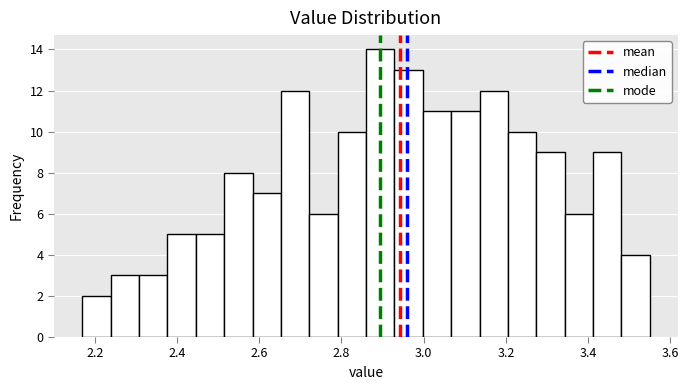

Read against the x-axis, roughly where is the centre of the tallest bar?

2.90